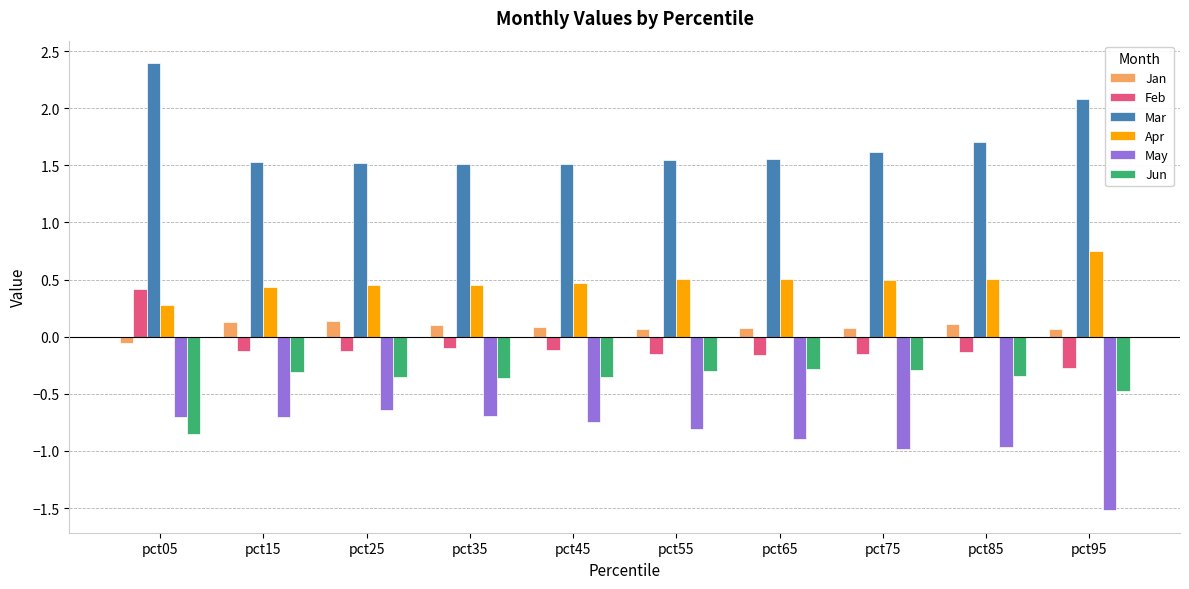

How many Feb values are between 0 and 1?

1